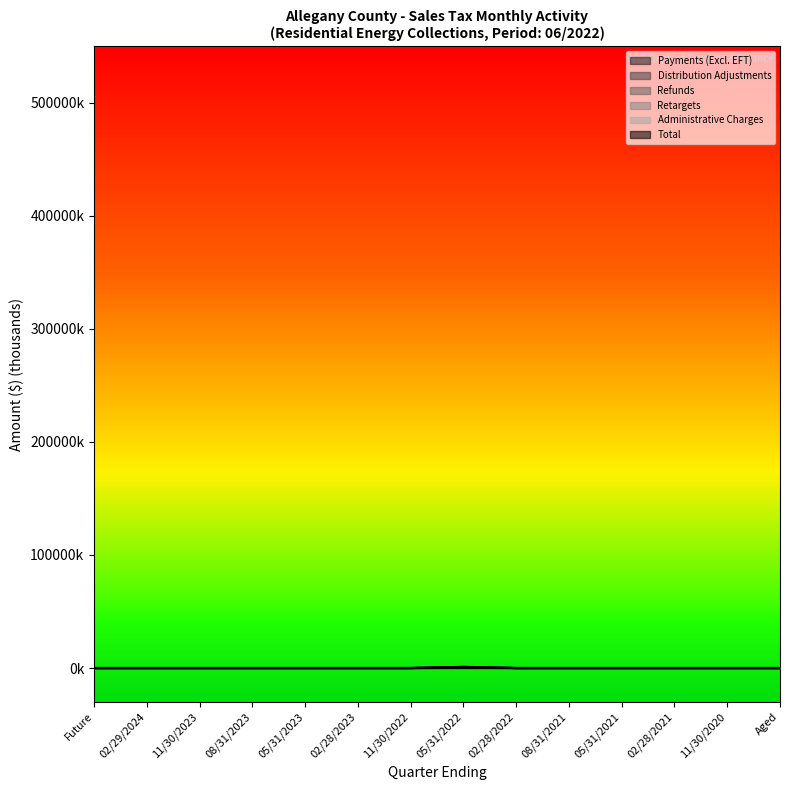

True or false: Distribution Adjustments and Administrative Charges intersect in this chart.

False